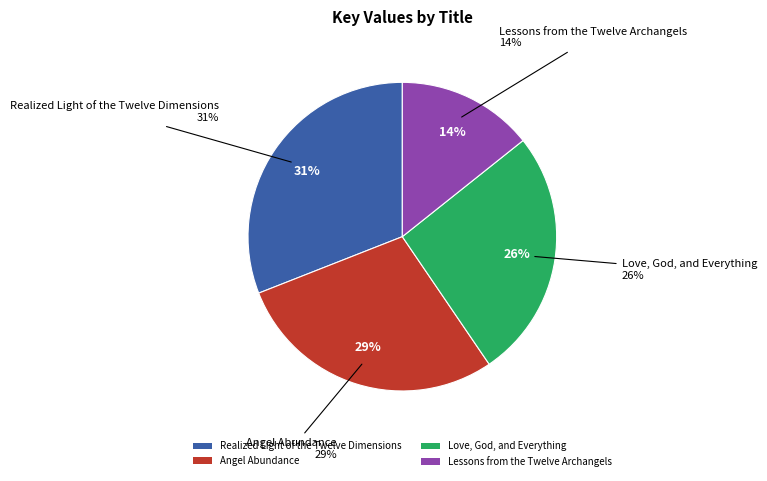

Which has a higher value, Angel Abundance or Lessons from the Twelve Archangels?

Angel Abundance